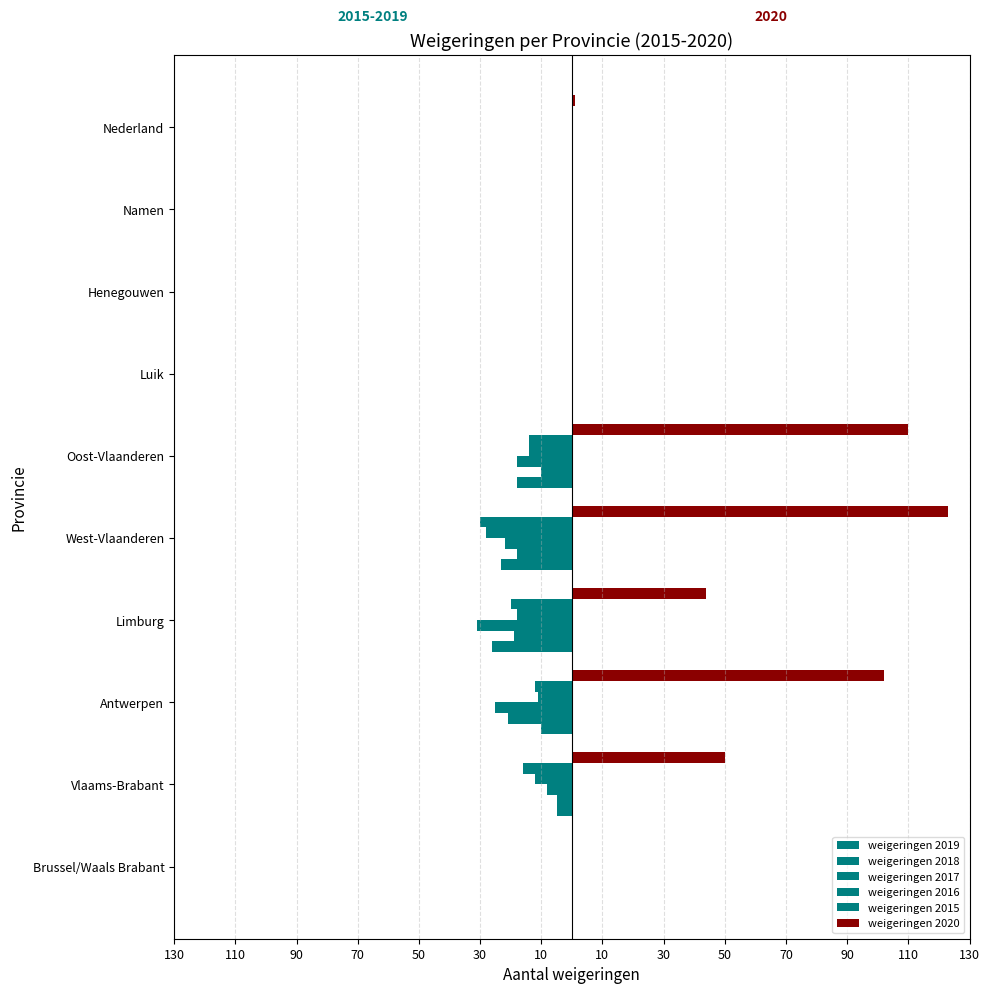

What is the difference between the maximum and minimum values in the weigeringen 2016 series?

28